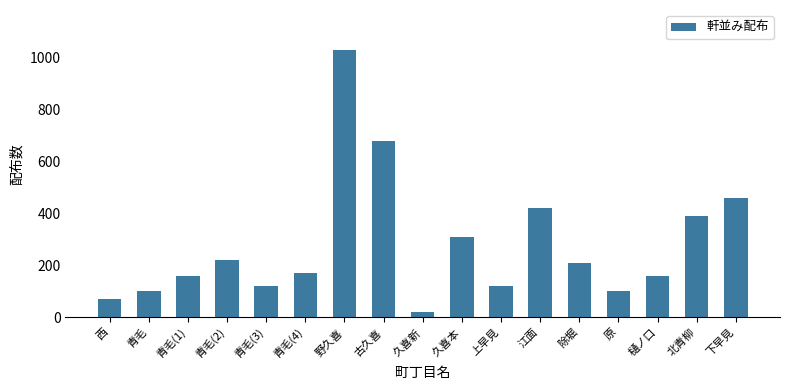

What is the change in value from 北青柳 to 下早見?

+70